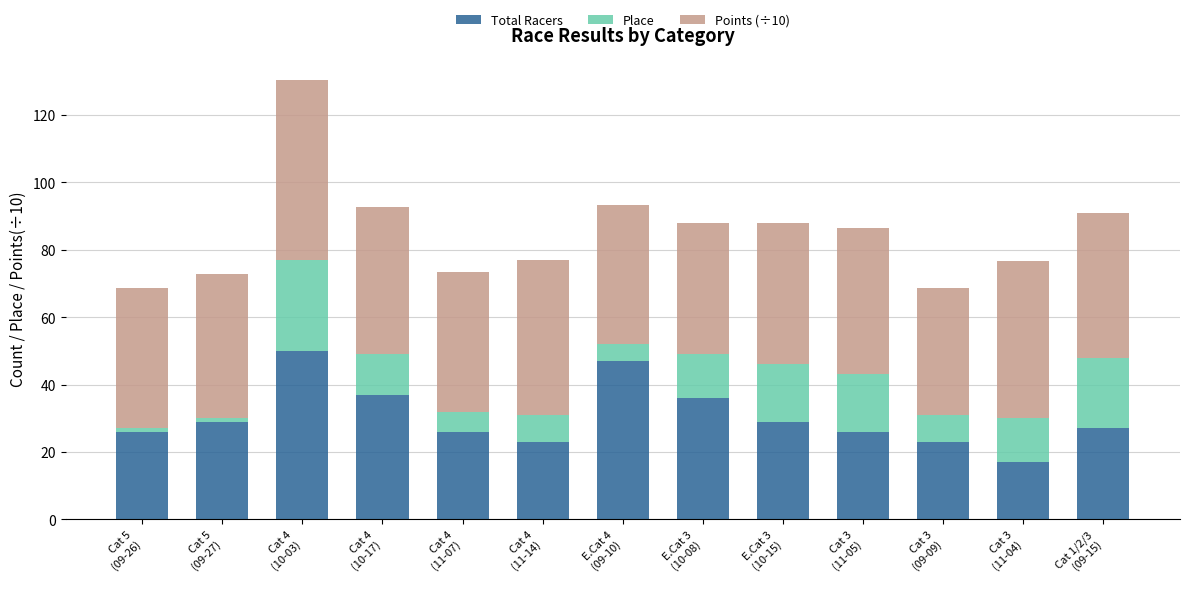

What is the average value of the Total Racers series?

30.5